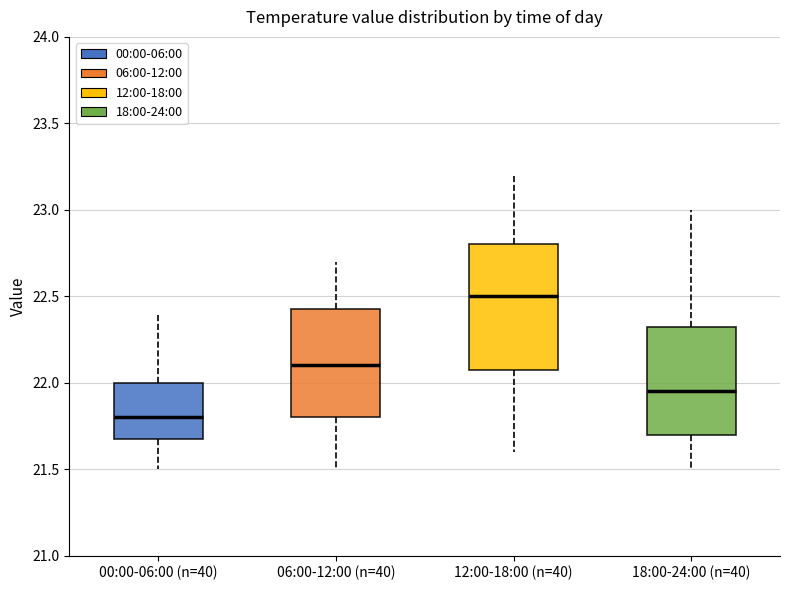

Reading left to right, transcribe this box plot: for each box, give where its median line is, the range the box spans, and where its two whiskers end, as read against the y-axis. The values are not printed on the chart, so give them approximately, as read against the axis.

00:00-06:00 (n=40): median 21.80, box 21.70 to 22.00, whiskers 21.50 to 22.40
06:00-12:00 (n=40): median 22.10, box 21.80 to 22.45, whiskers 21.50 to 22.70
12:00-18:00 (n=40): median 22.50, box 22.10 to 22.80, whiskers 21.60 to 23.20
18:00-24:00 (n=40): median 21.95, box 21.70 to 22.35, whiskers 21.50 to 23.00